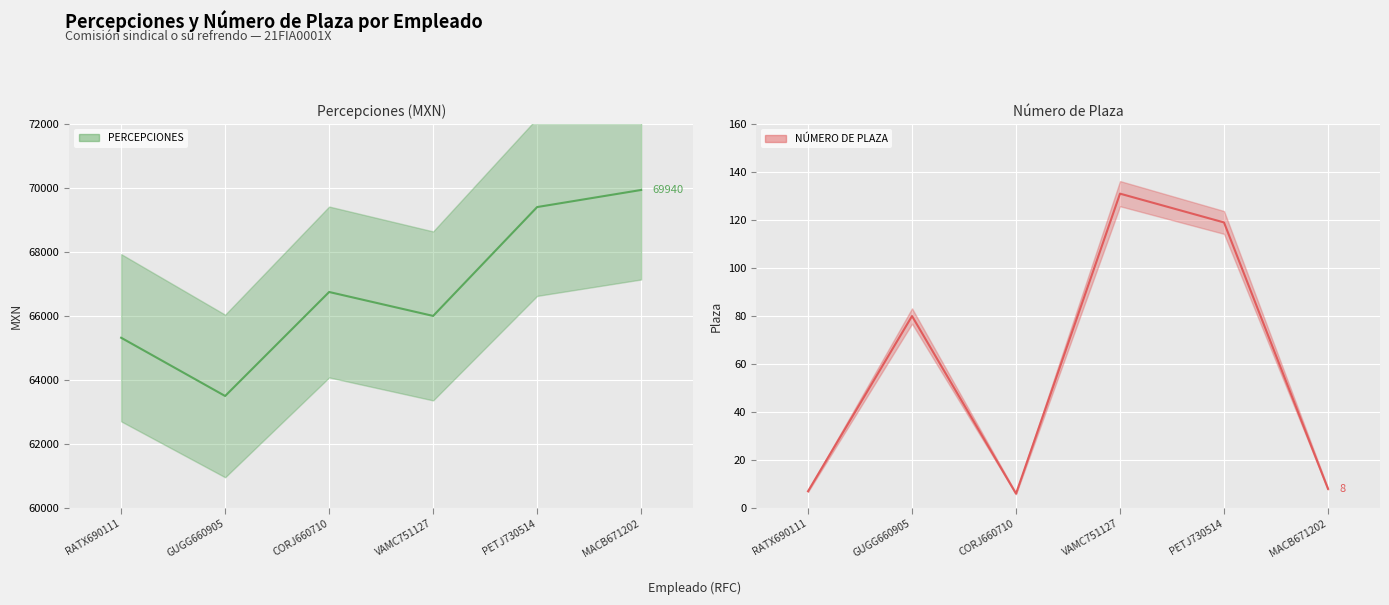

At which label does PERCEPCIONES (median) reach its peak?

MACB671202